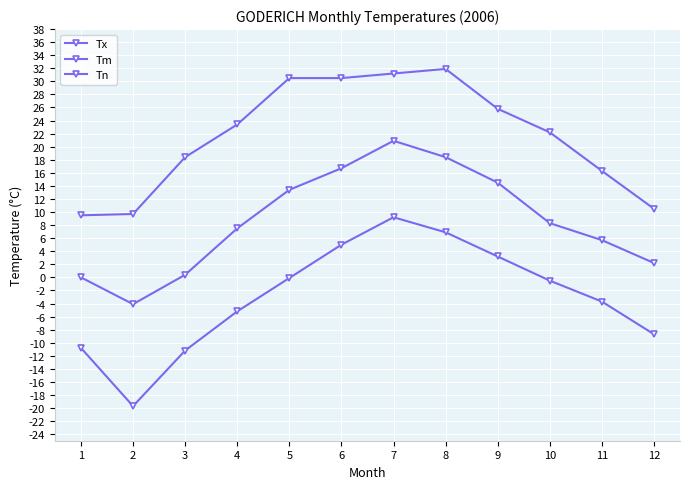

How many categories are shown in the chart?

12